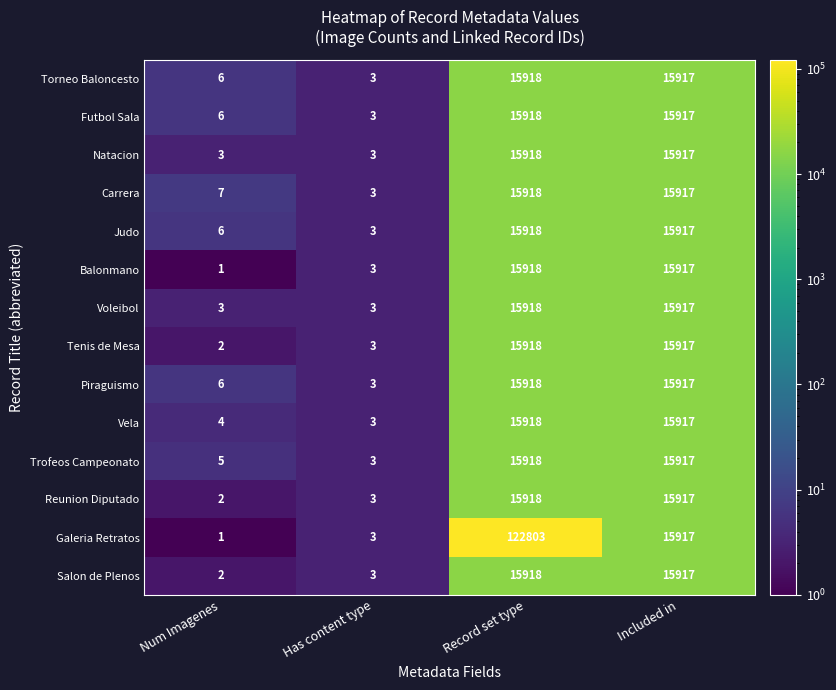

Is it true that Galeria Retratos equals 15917 at Included in?

True